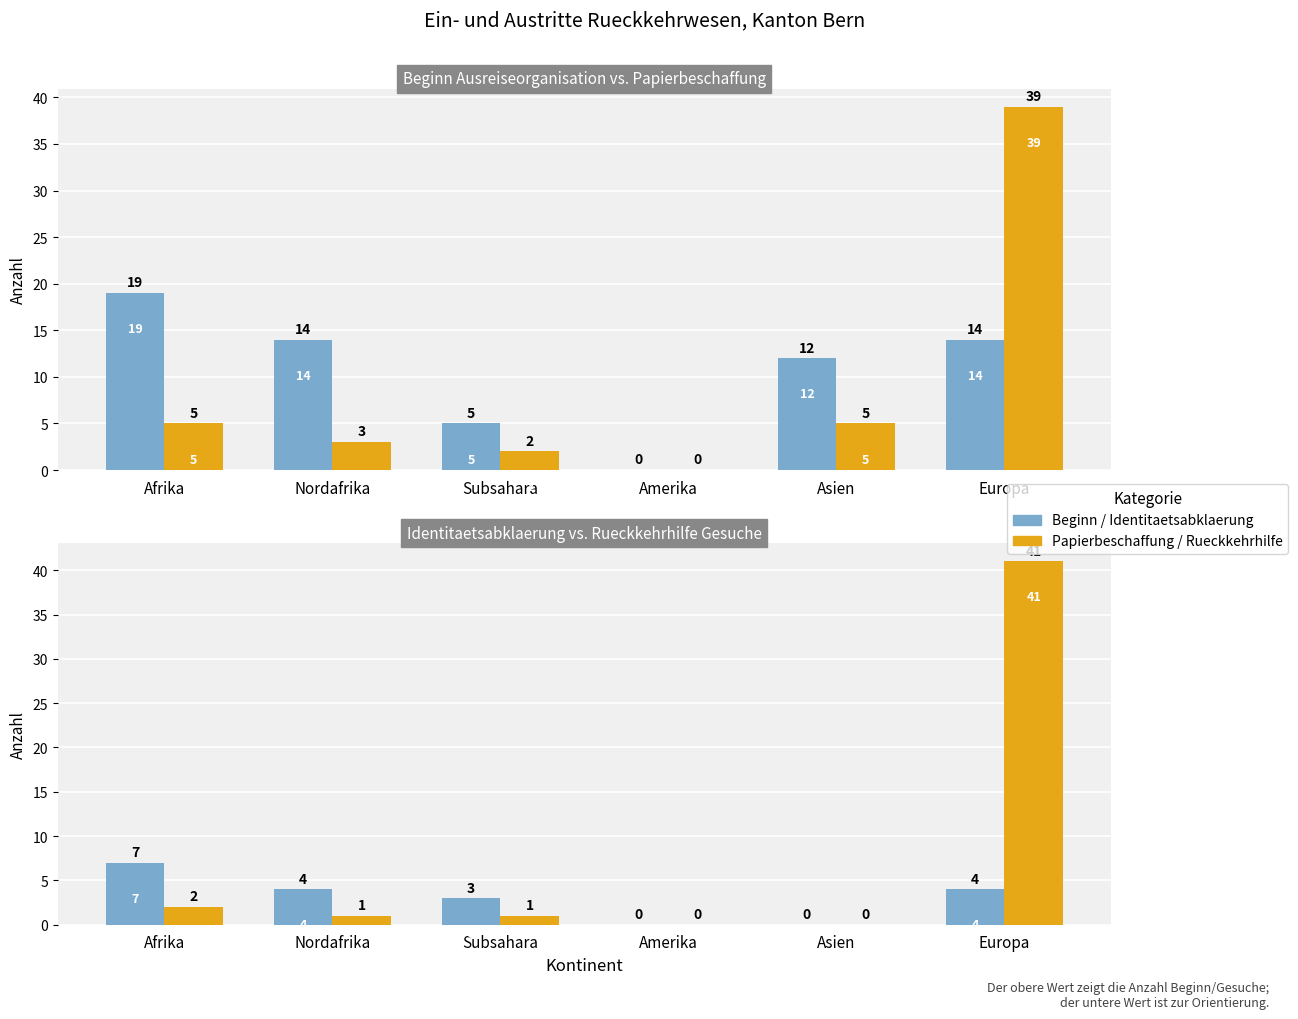

At which label does Papierbeschaffung / Rueckkehrhilfe first exceed 1?

Afrika